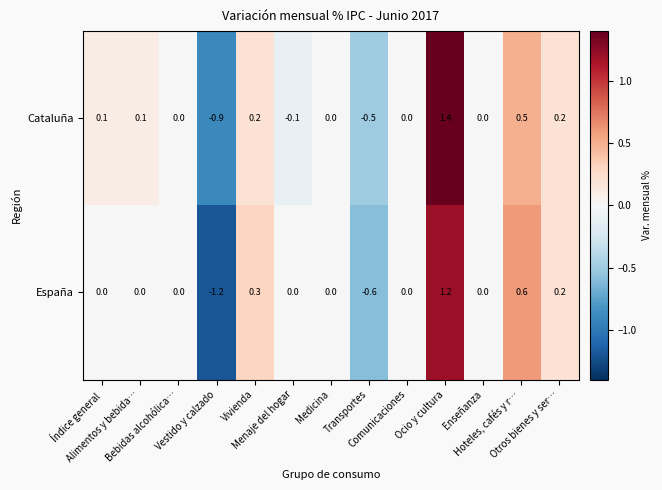

Which series has the largest total across all categories?

Cataluña